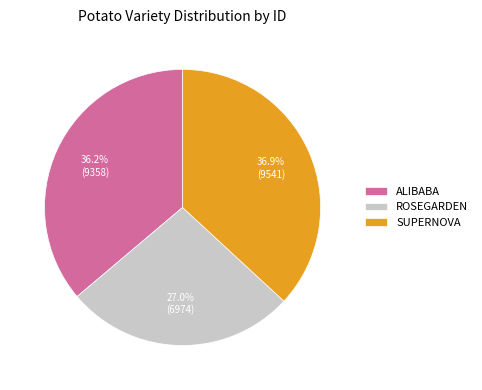

Which category has the smallest portion of the pie?

ROSEGARDEN